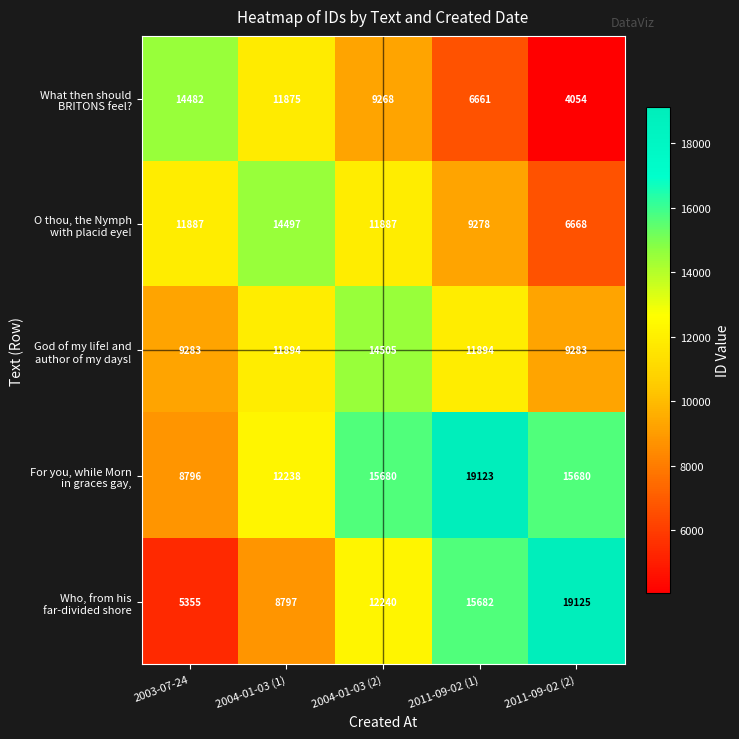

What is the maximum value shown in the chart?

19125